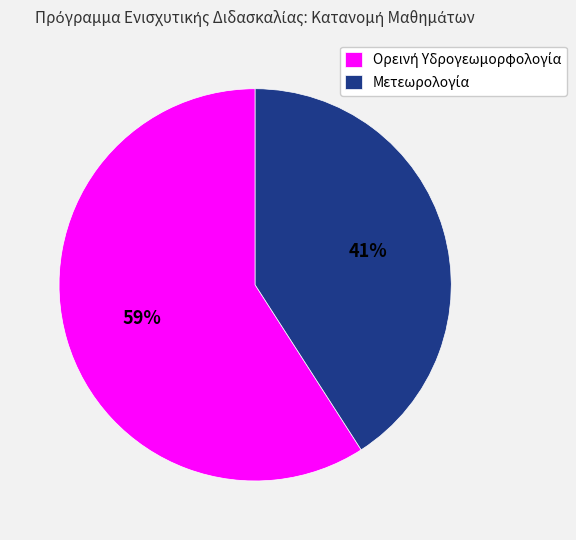

Is there any slice that represents more than half of the pie?

Yes